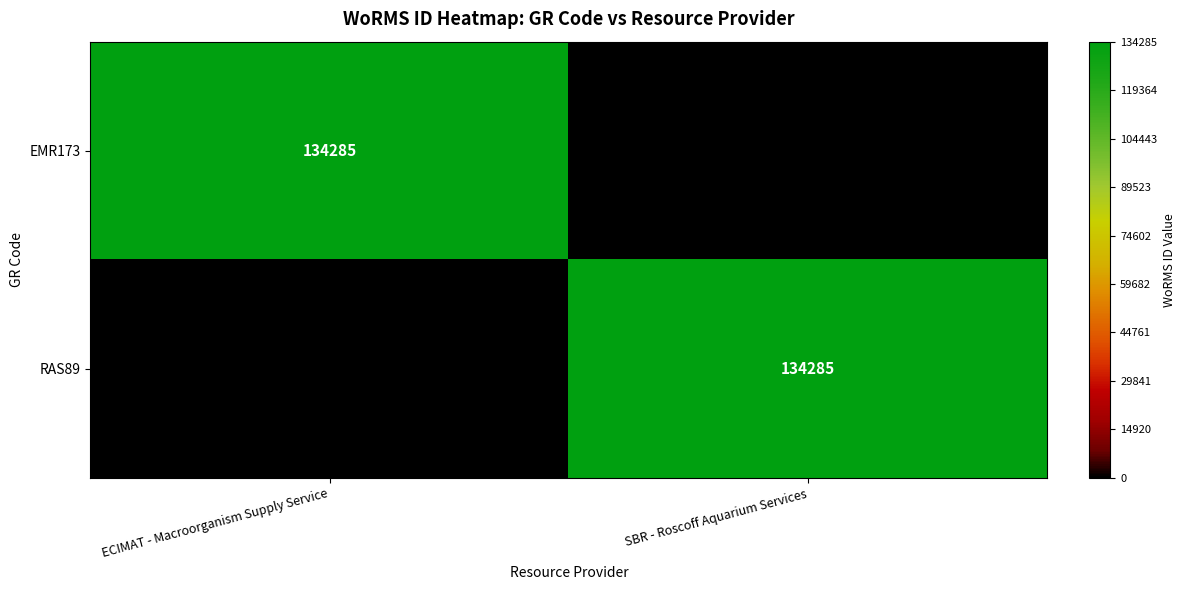

Is it true that EMR173 equals 134285 at ECIMAT - Macroorganism Supply Service?

True